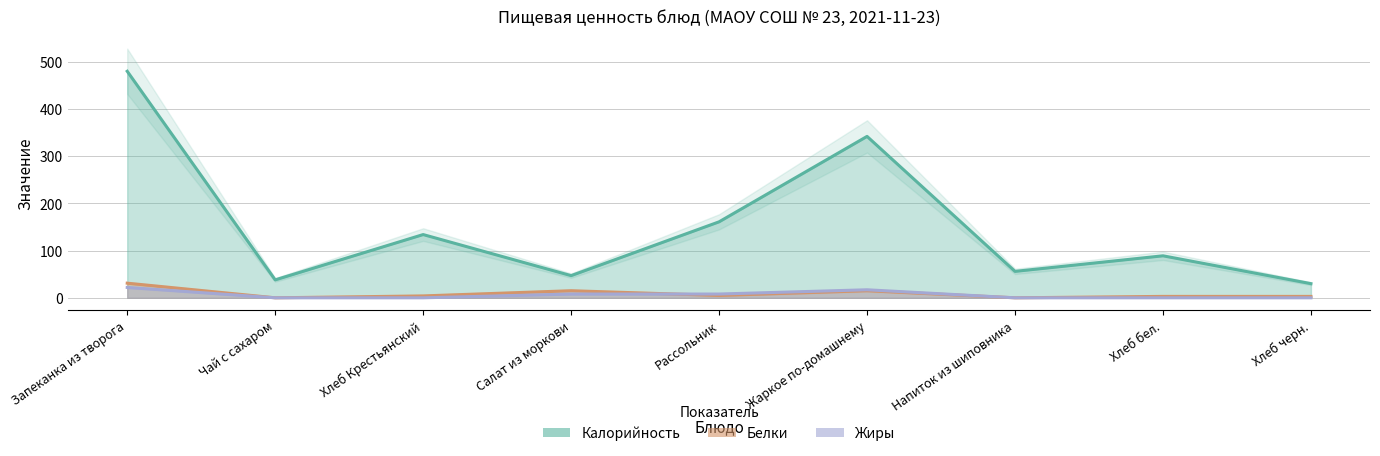

At which category does Жиры reach its first local peak?

Жаркое по-домашнему